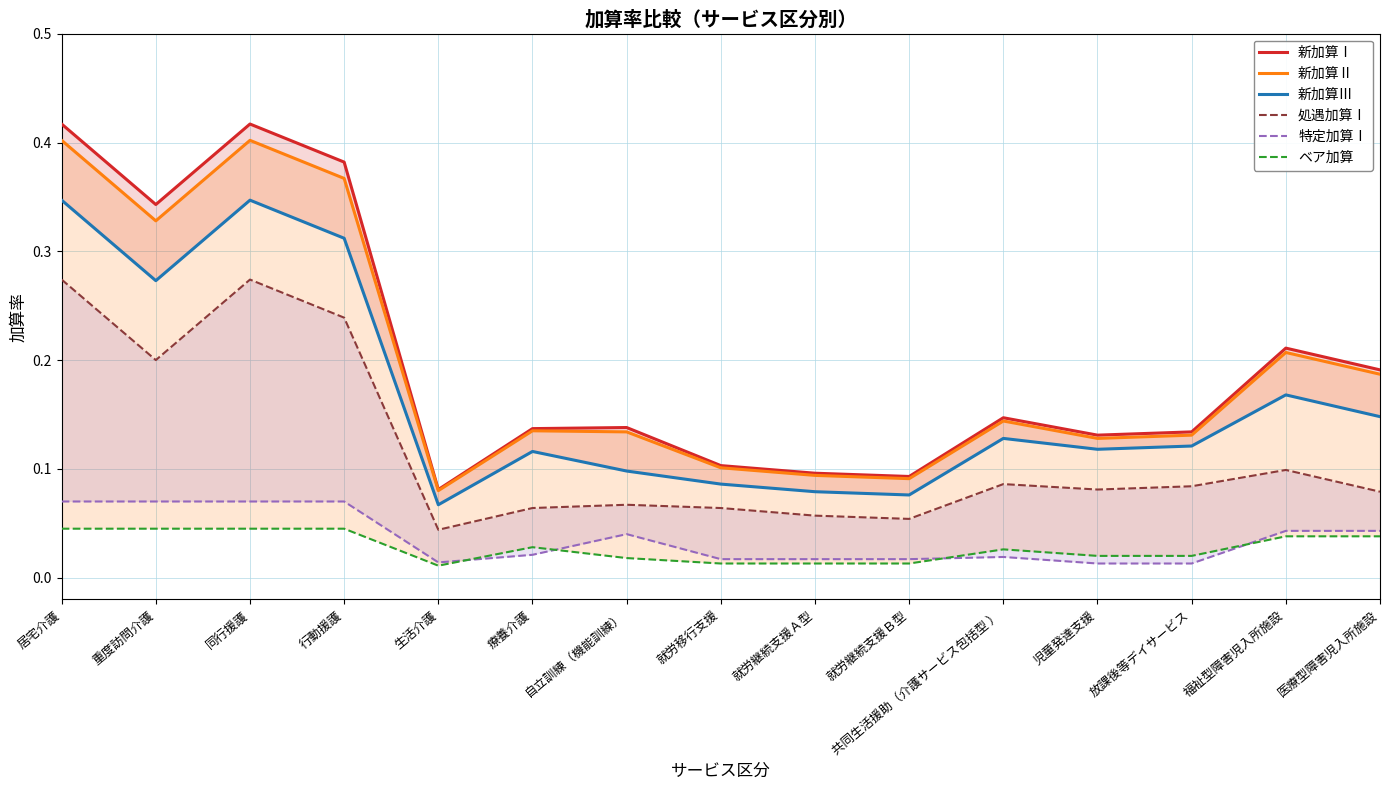

What position from the left is 同行援護?

3